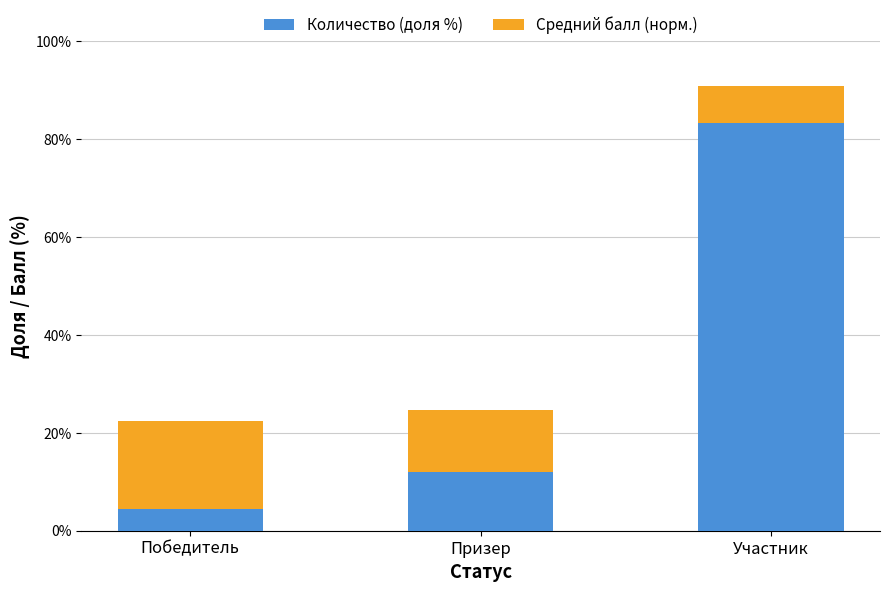

True or false: Количество (доля %) has a value of 83.3 at Участник.

True